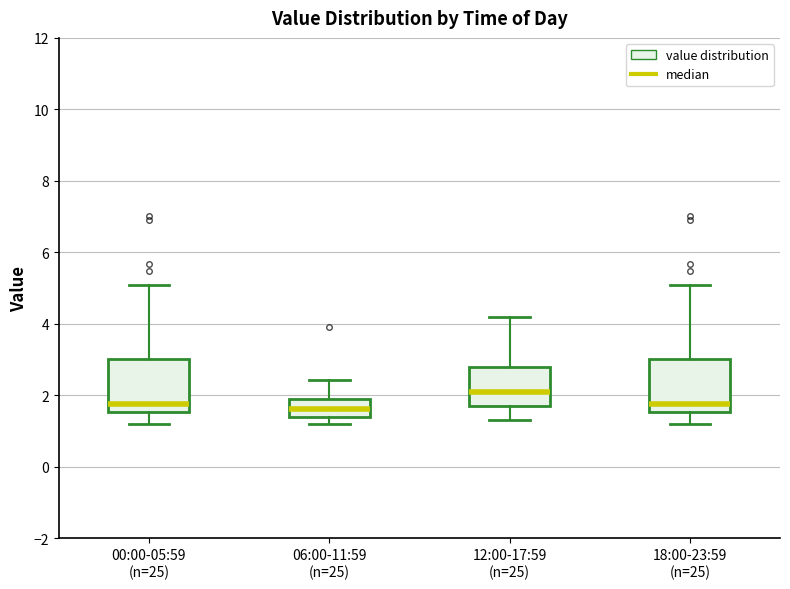

Reading left to right, transcribe this box plot: for each box, give where its median line is, the range the box spans, and where its two whiskers end, as read against the y-axis. The values are not printed on the chart, so give them approximately, as read against the axis.

00:00-05:59 (n=25): median 1.8, box 1.6 to 3.0, whiskers 1.2 to 5.2
06:00-11:59 (n=25): median 1.6, box 1.4 to 2.0, whiskers 1.2 to 2.4
12:00-17:59 (n=25): median 2.2, box 1.8 to 2.8, whiskers 1.4 to 4.2
18:00-23:59 (n=25): median 1.8, box 1.6 to 3.0, whiskers 1.2 to 5.2